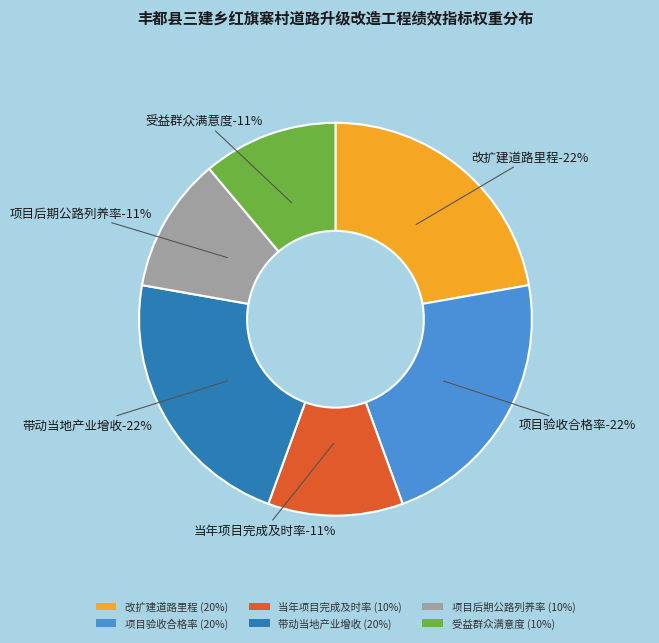

Which slice is the smallest?

当年项目完成及时率-10%